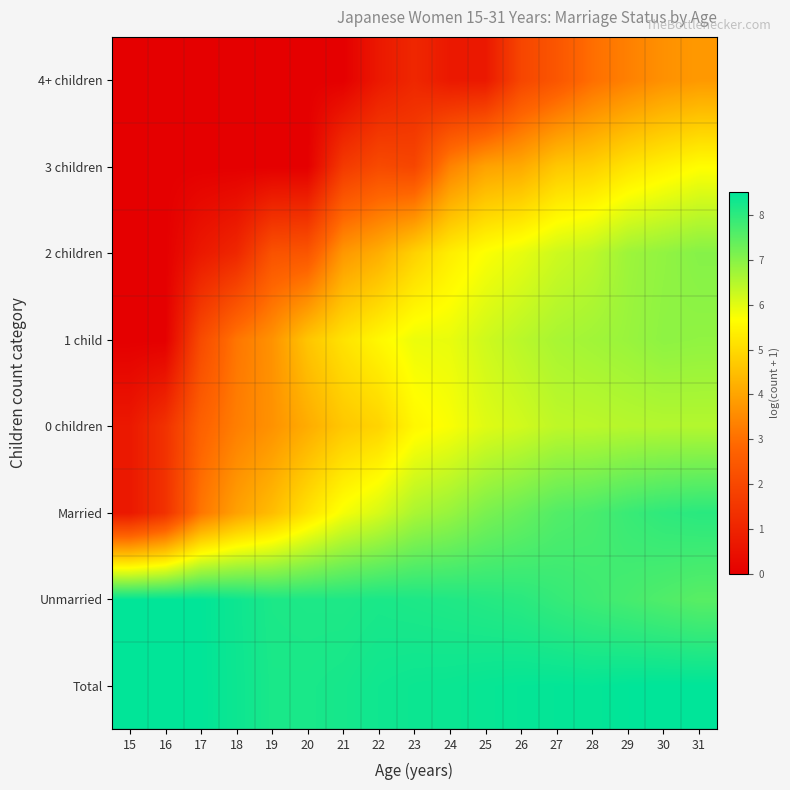

At how many categories does at least one series exceed 1?

17